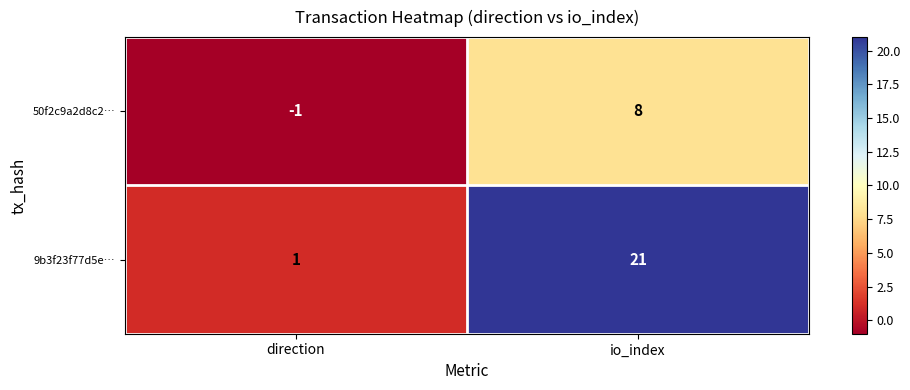

What is the average value of the 50f2c9a2d8c2… series?

4